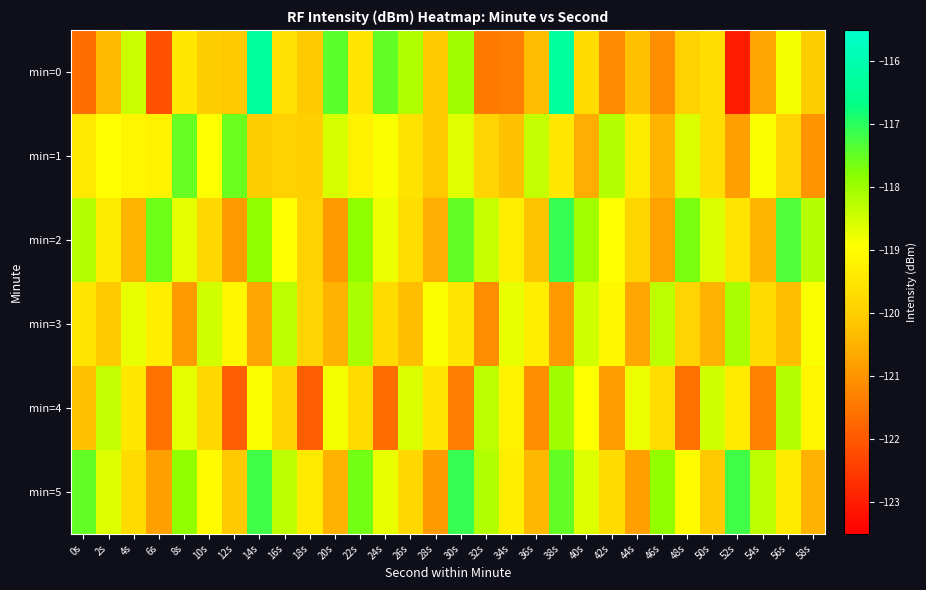

At which category is the sum across all series the highest?

38s